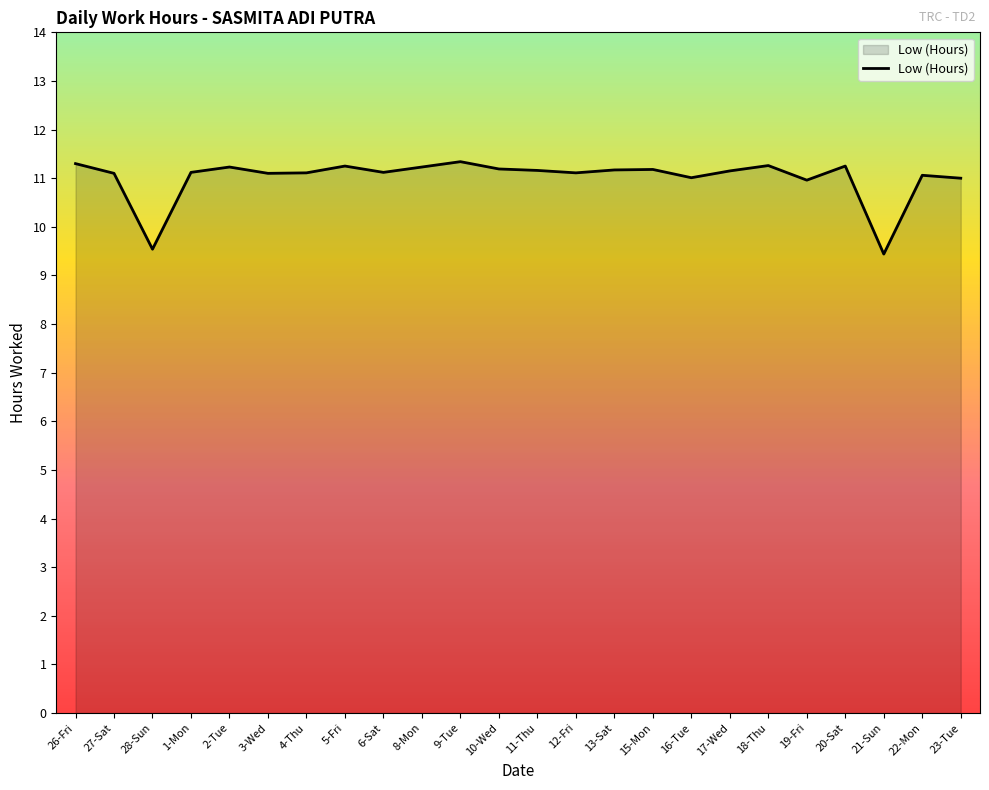

Between 21-Sun and 11-Thu, which is larger?

11-Thu